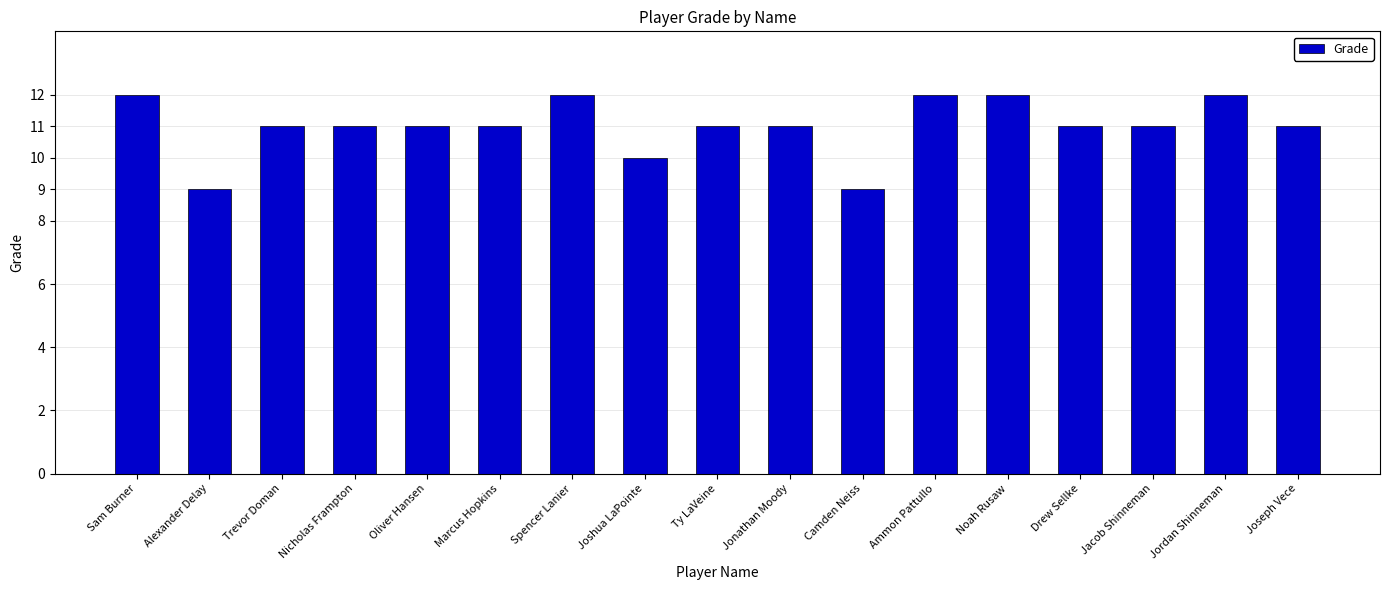

Reading left to right, transcribe all the data shown in this chart.

Sam Burner=12	Alexander Delay=9	Trevor Doman=11	Nicholas Frampton=11	Oliver Hansen=11	Marcus Hopkins=11	Spencer Lanier=12	Joshua LaPointe=10	Ty LaVeine=11	Jonathan Moody=11	Camden Neiss=9	Ammon Pattullo=12	Noah Rusaw=12	Drew Sellke=11	Jacob Shinneman=11	Jordan Shinneman=12	Joseph Vece=11